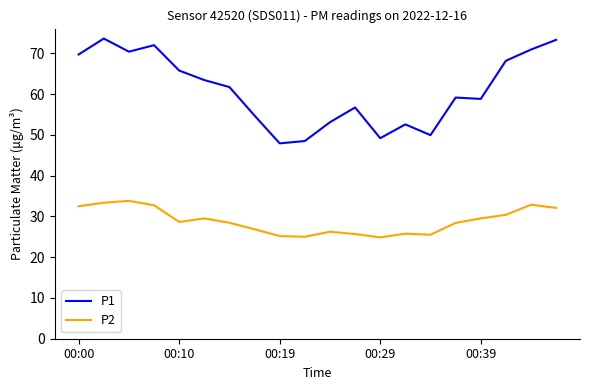

True or false: P1 and P2 intersect in this chart.

False